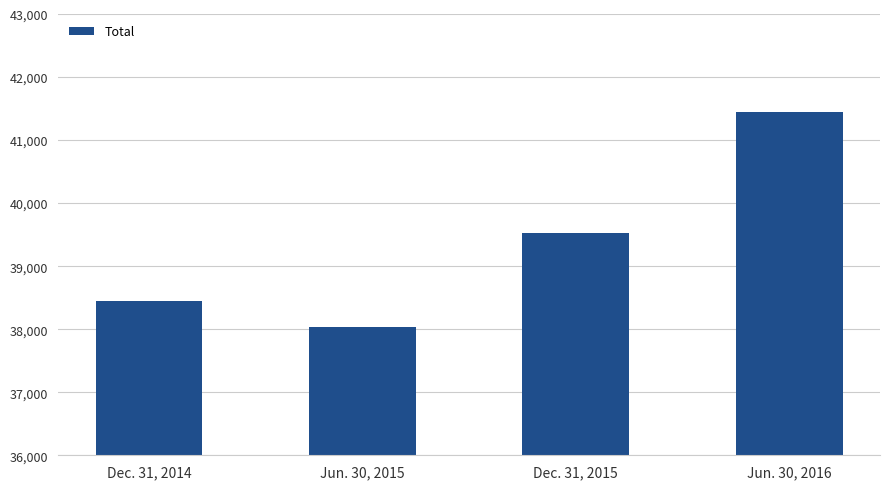

What is the change in value from Dec. 31, 2014 to Jun. 30, 2015?

-411